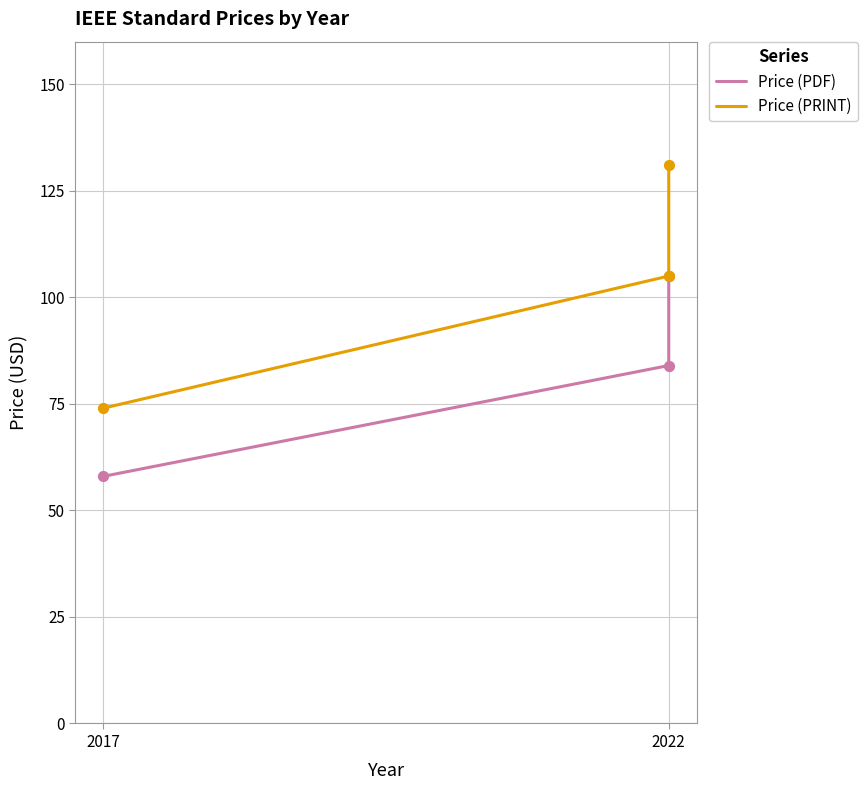

At how many categories does at least one series exceed 69?

3